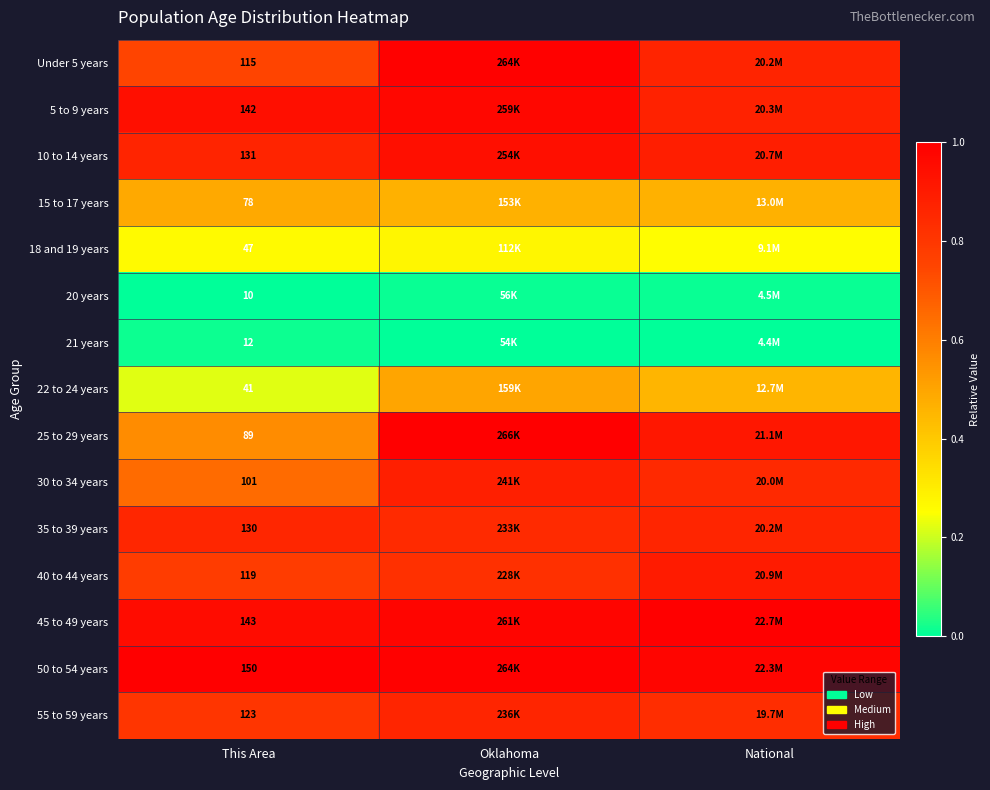

Is the value of 25 to 29 years at This Area greater than the value of Under 5 years at This Area?

No